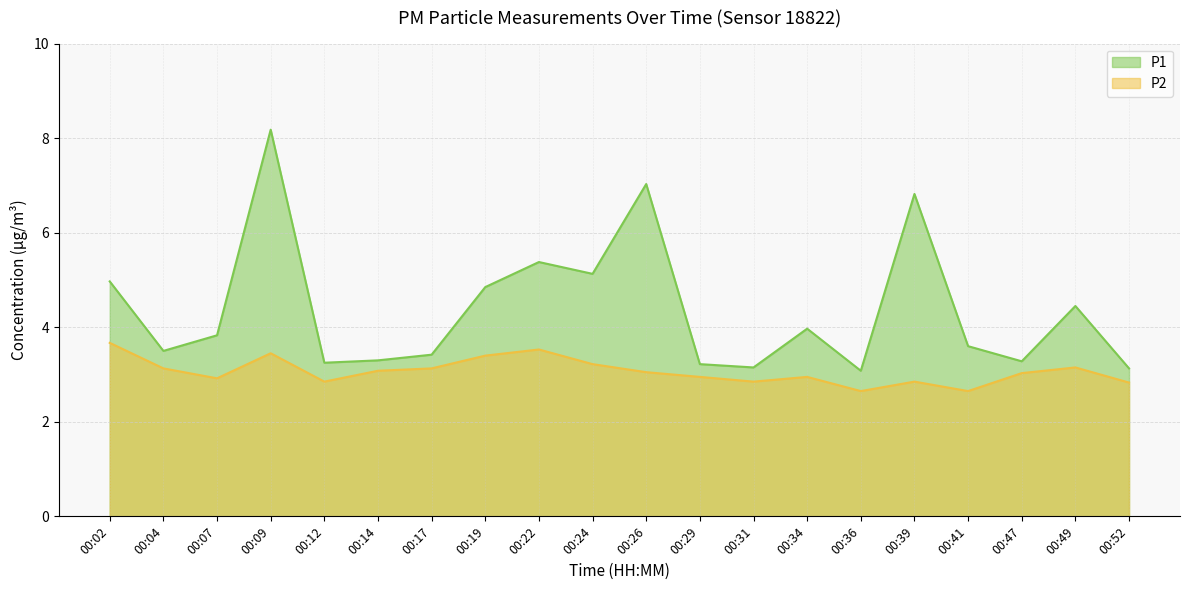

At which category does P1 reach its first local valley?

00:04